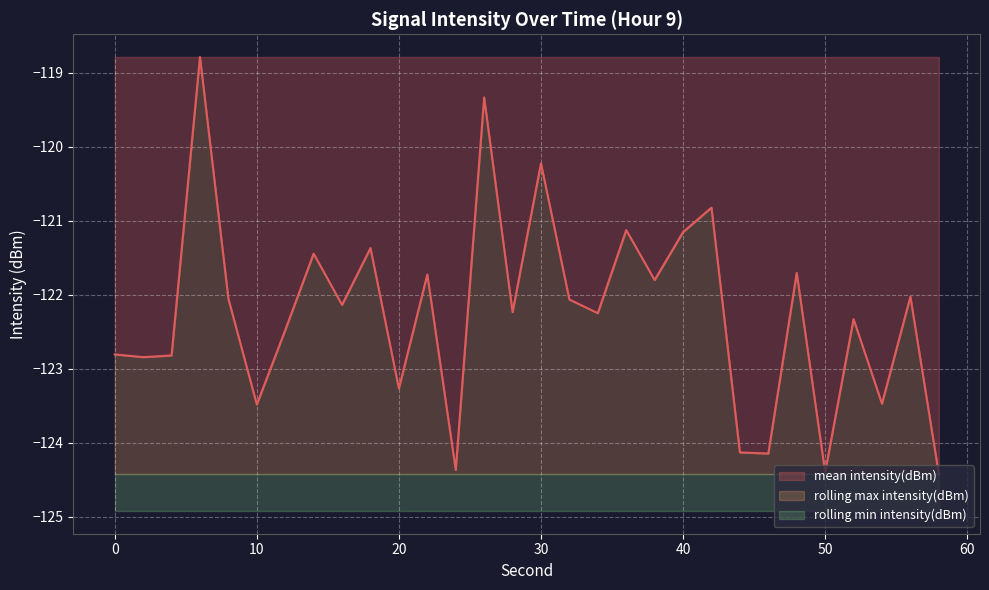

What is the maximum value for rolling min intensity(dBm)?

0.5